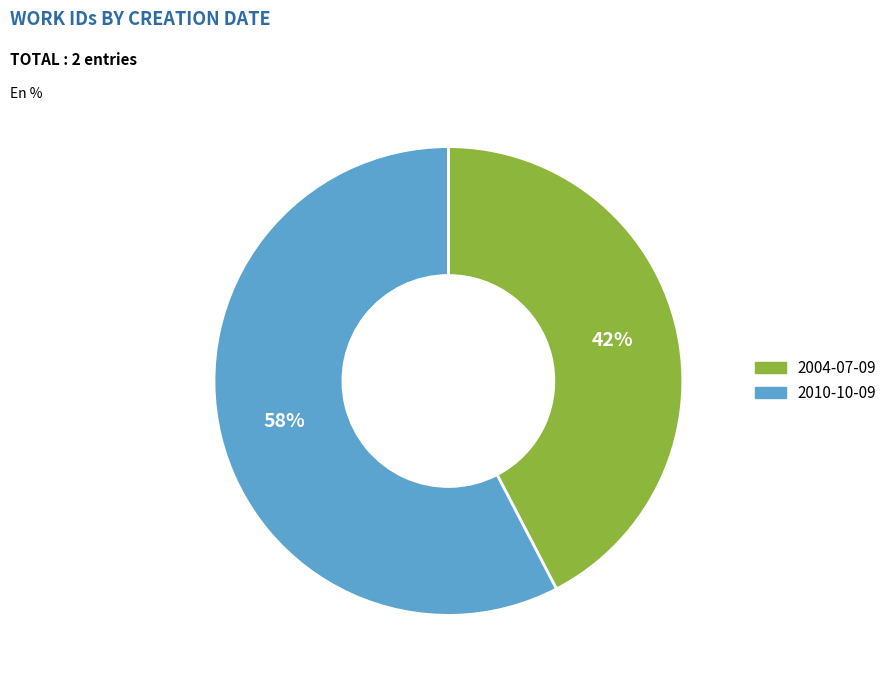

To the nearest percent, what portion does 2010-10-09 represent?

58%